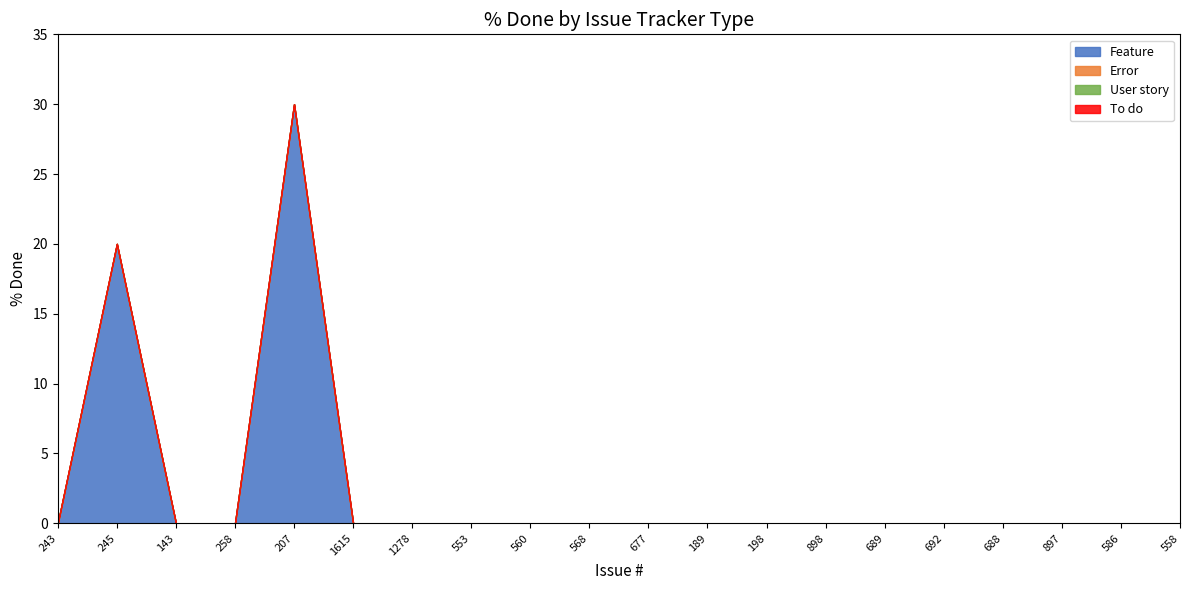

Between 677 and 198, which series saw the biggest shift?

Feature